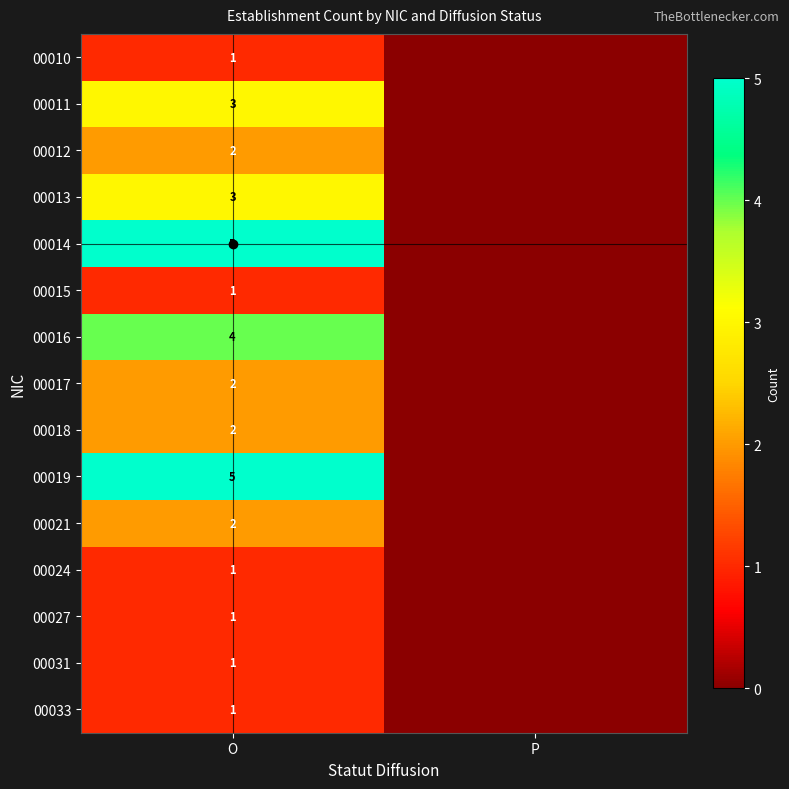

True or false: 00016 has a value of 4 at O.

True